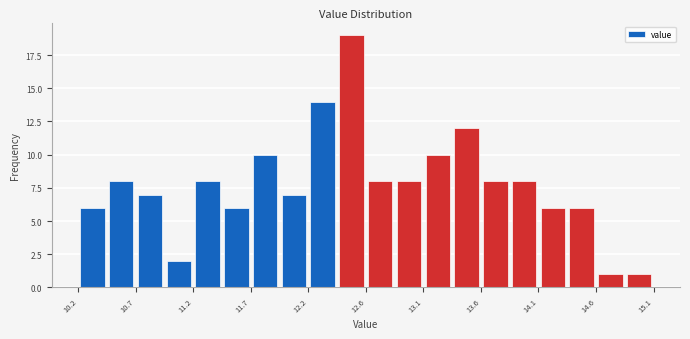

How tall is the bar that spans 14.610 to 14.855 on the x-axis? Neither the bar edges nor the heights are printed on the chart, so give them approximately, as read against the axes.

1